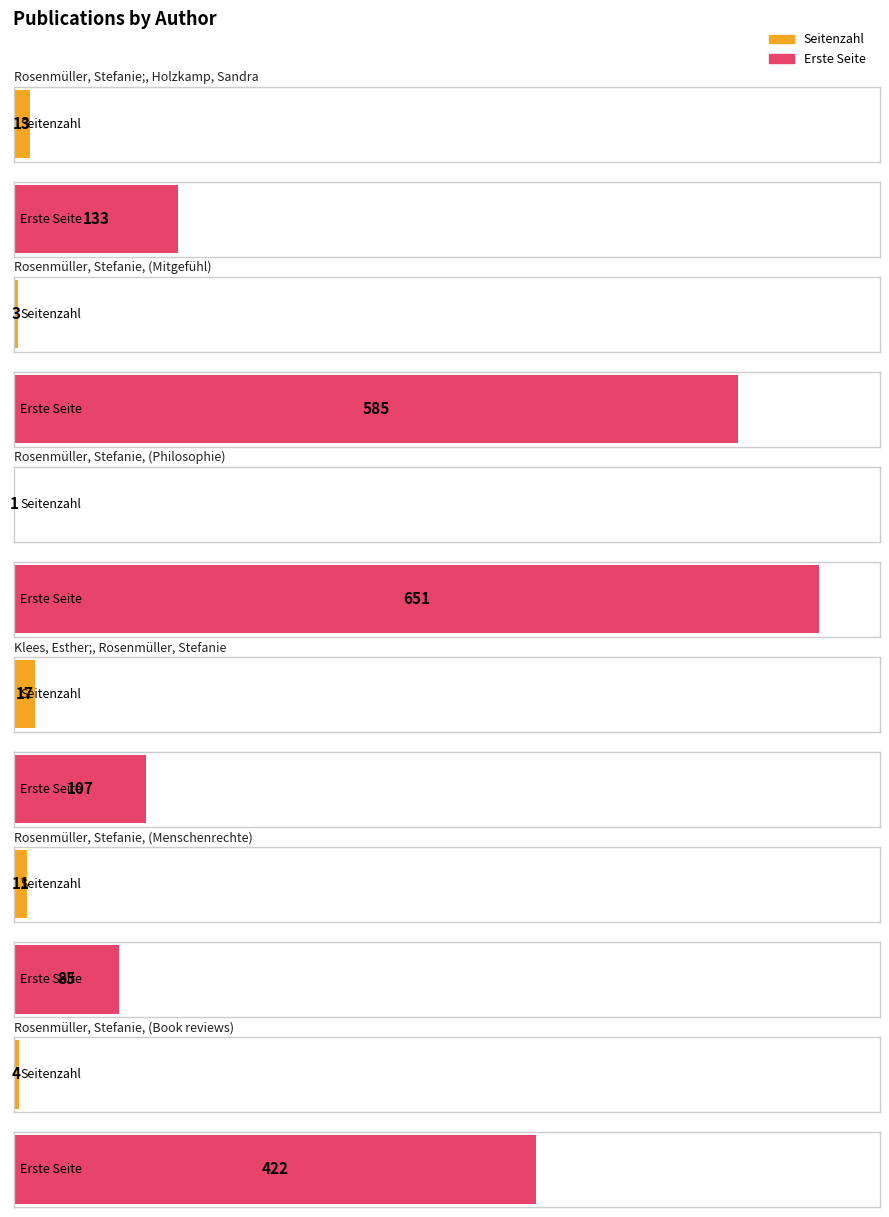

At which label does Erste Seite first exceed 422?

Rosenmüller, Stefanie
(Mitgefühl)